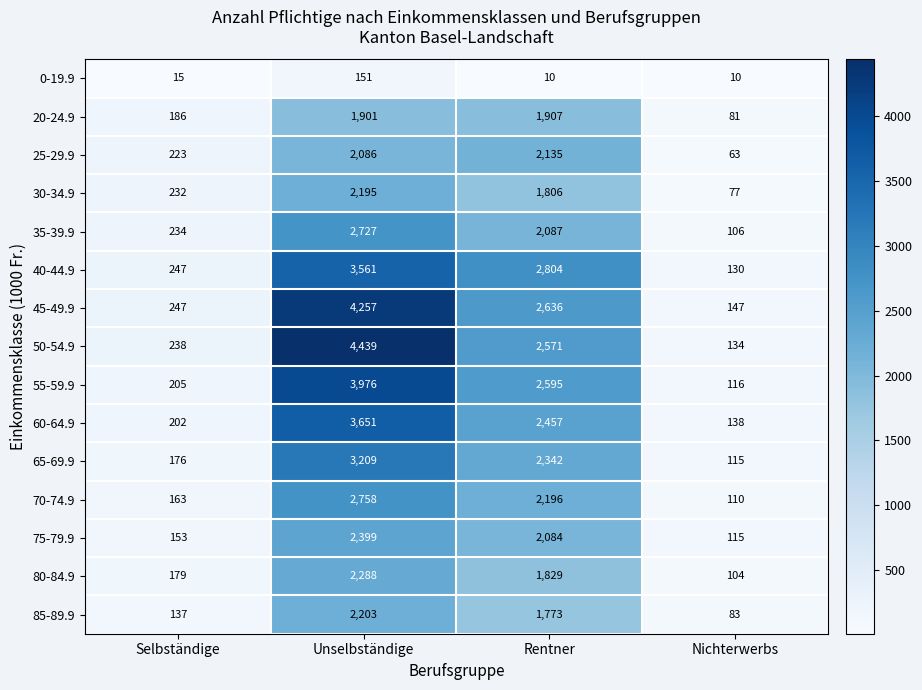

Which series has the widest spread of values?

50-54.9